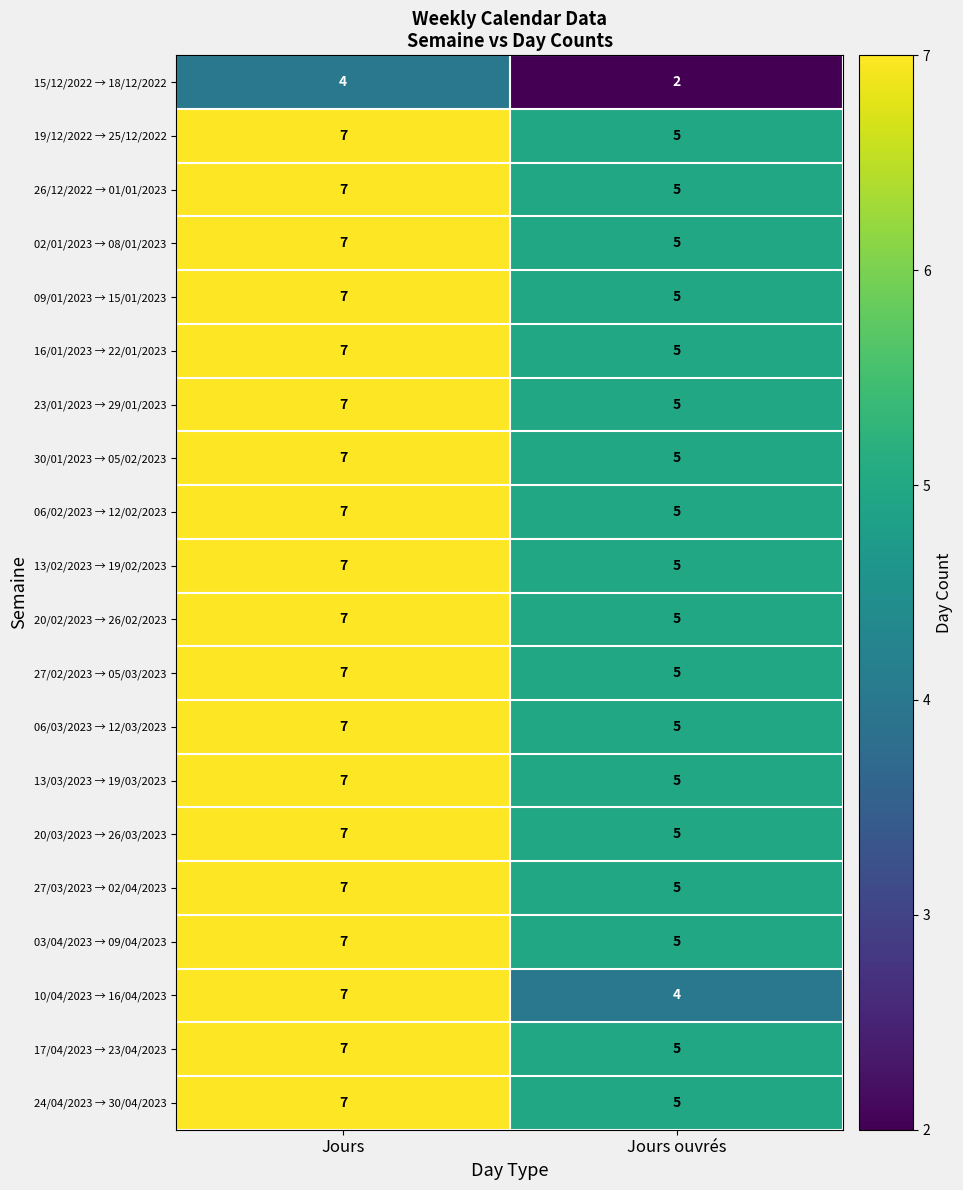

Is it true that 20/02/2023 → 26/02/2023 equals 7 at Jours?

True